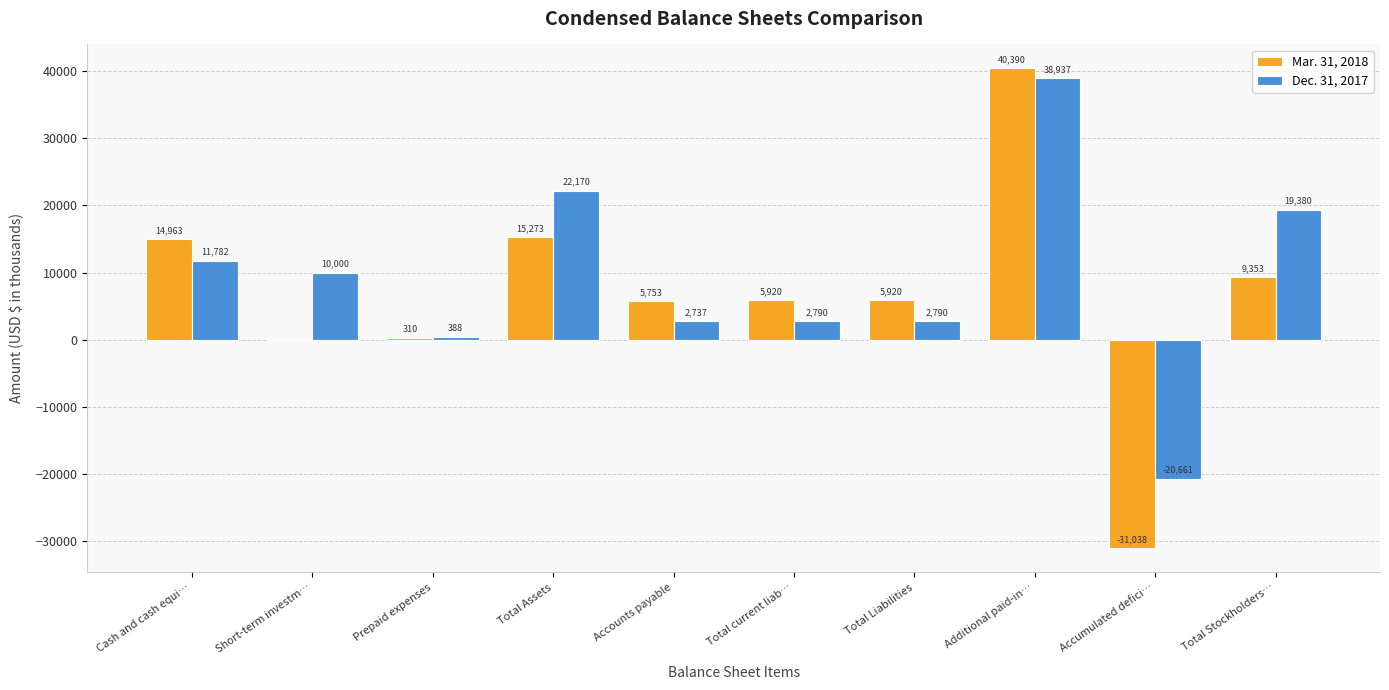

What is the maximum value shown in the chart?

40390